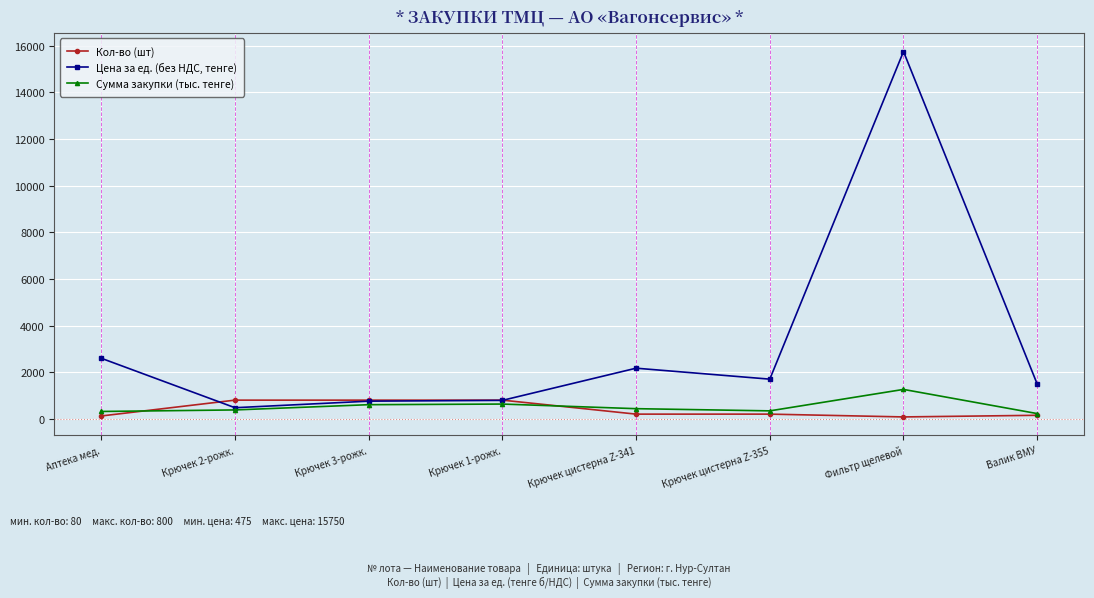

What is the value of the Кол-во (шт) point at the 5th from the left?

200.0